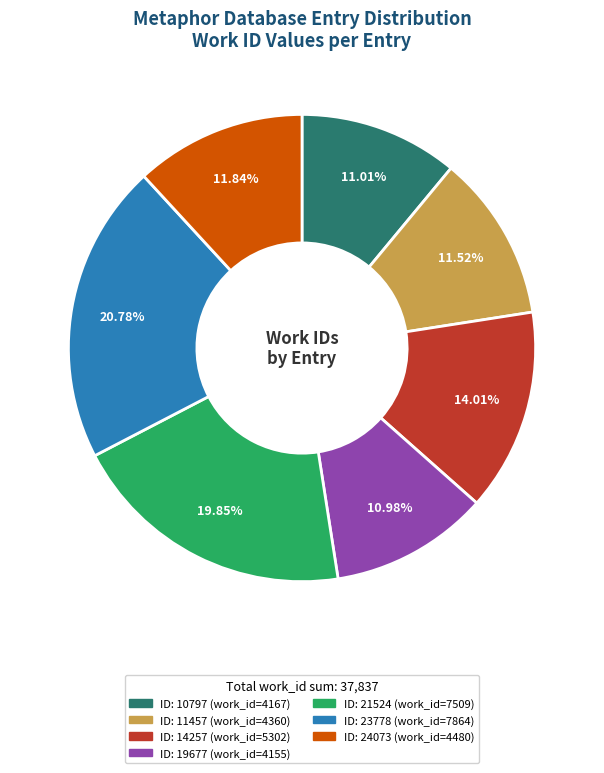

How many segments does this pie chart have?

7